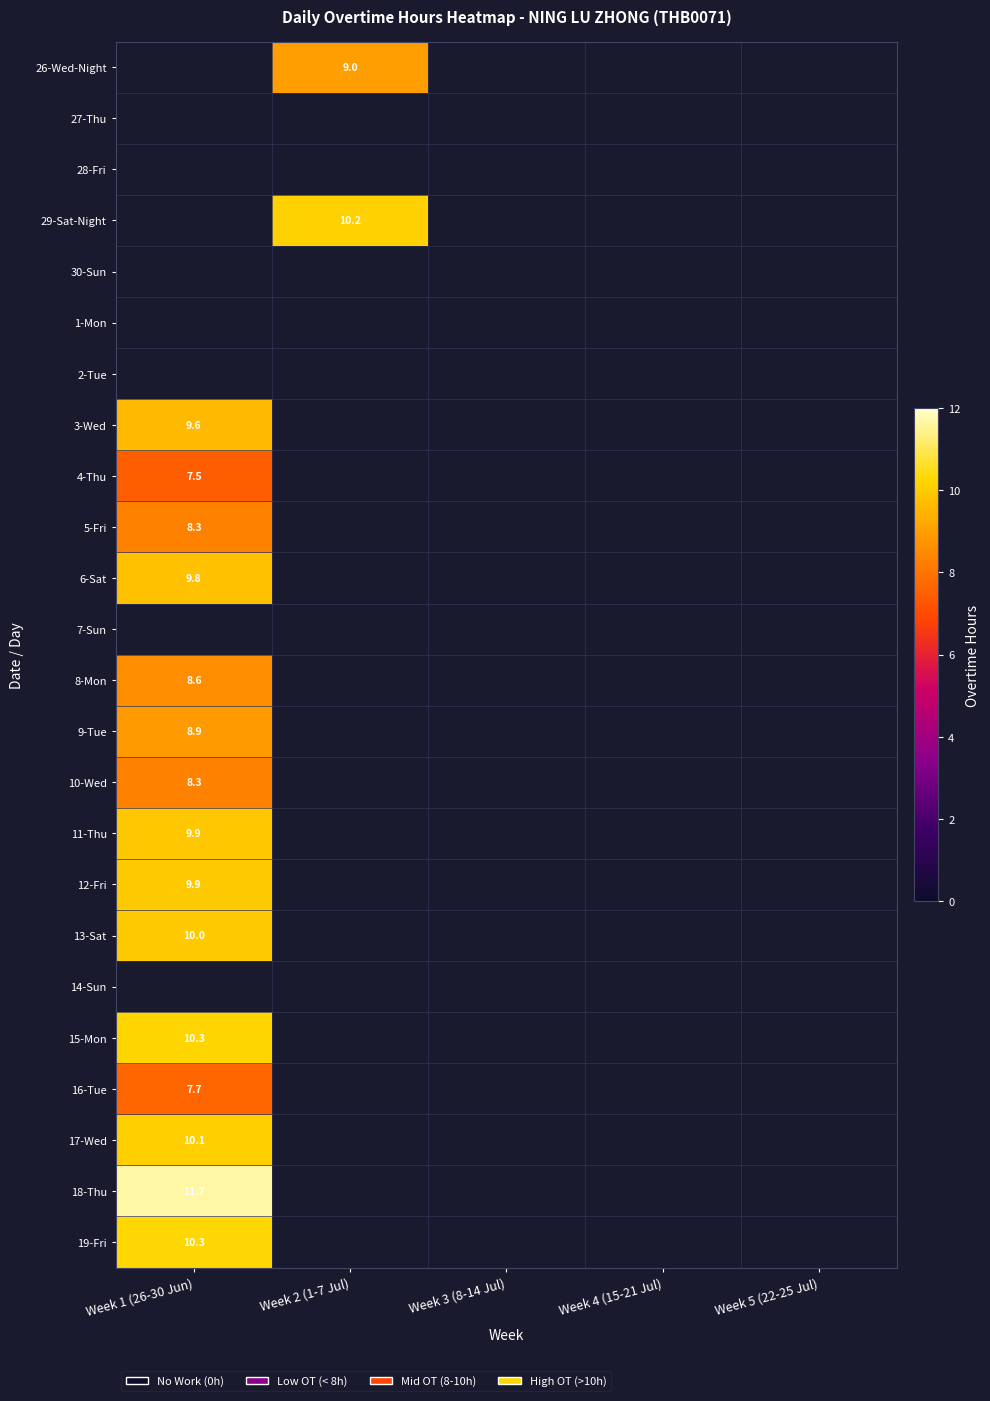

What is the greatest value displayed?

11.7